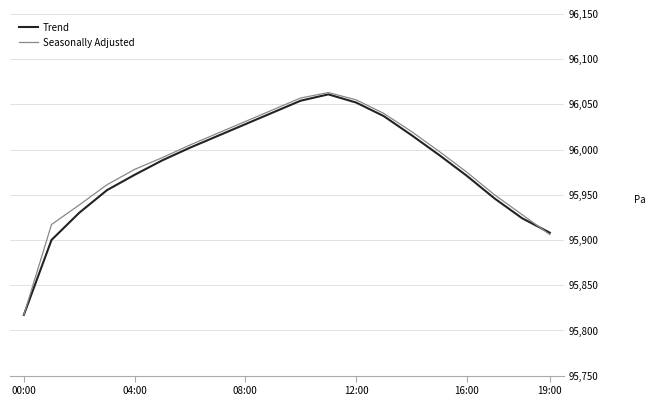

What is the greatest value displayed?

96063.0